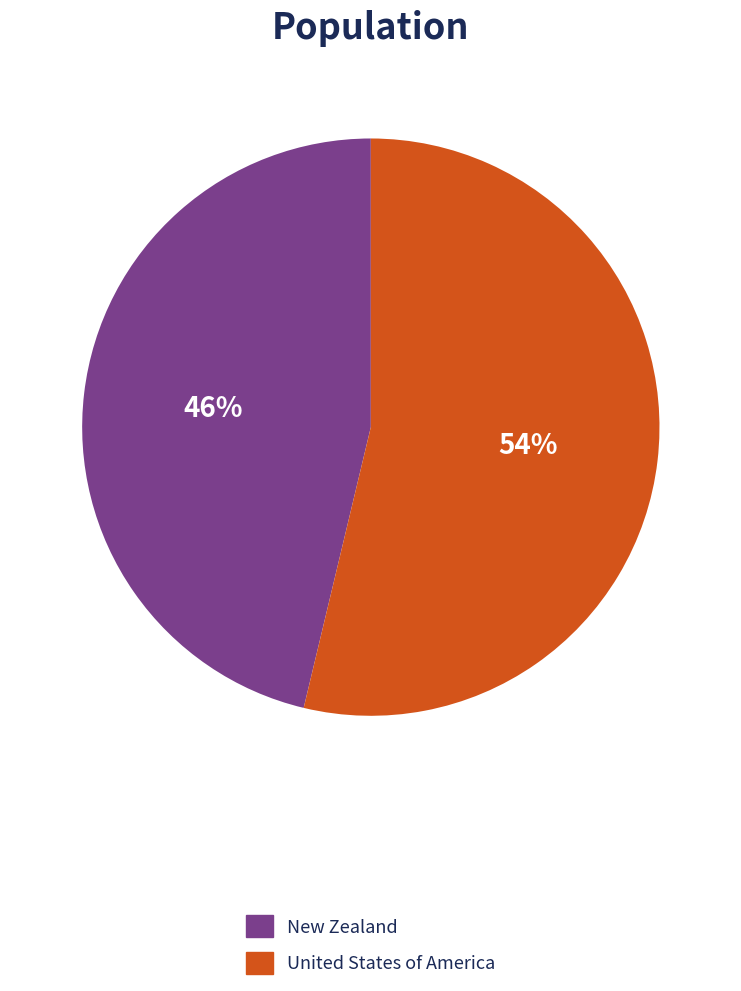

Is it true that United States of America is 54% of the pie?

True